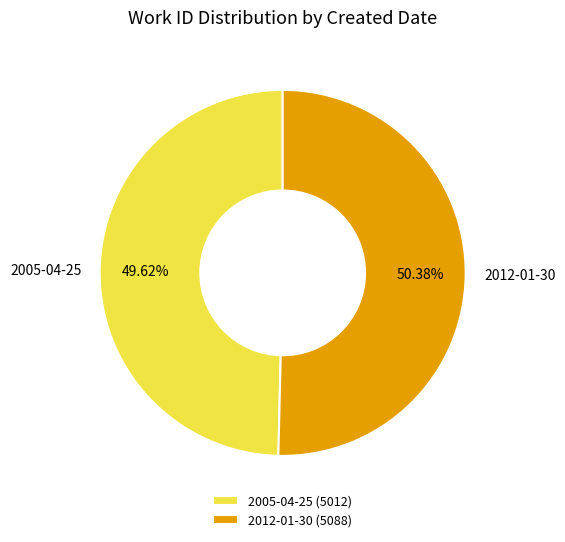

To the nearest percent, what is the average slice percentage?

50%